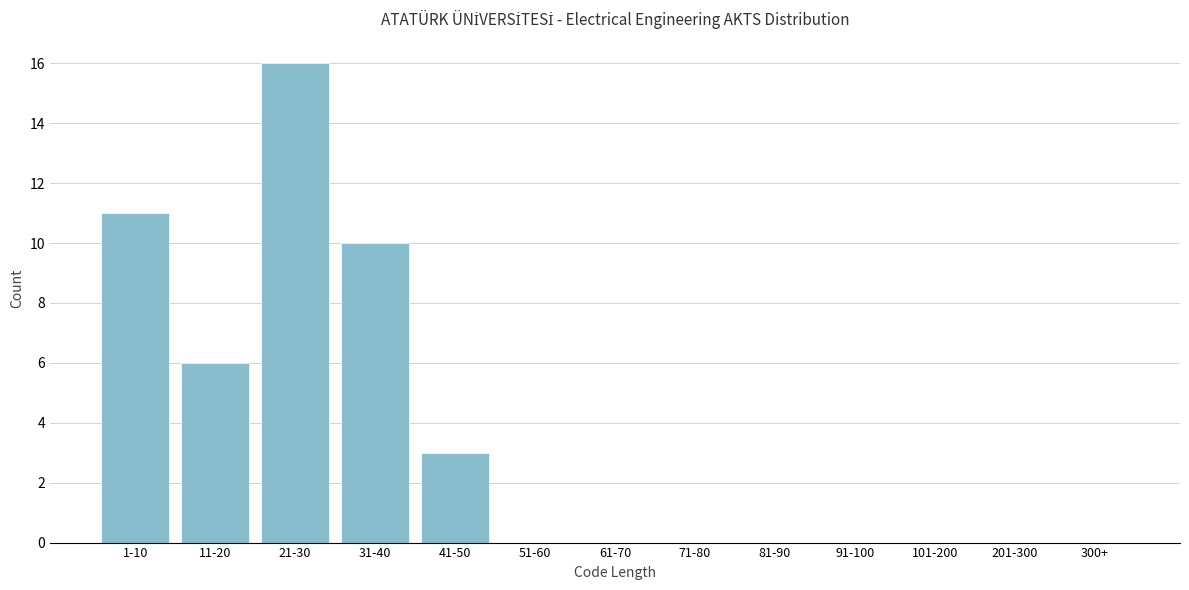

Reading right to left, extract all data points from this chart.

300+=0	201-300=0	101-200=0	91-100=0	81-90=0	71-80=0	61-70=0	51-60=0	41-50=3	31-40=10	21-30=16	11-20=6	1-10=11